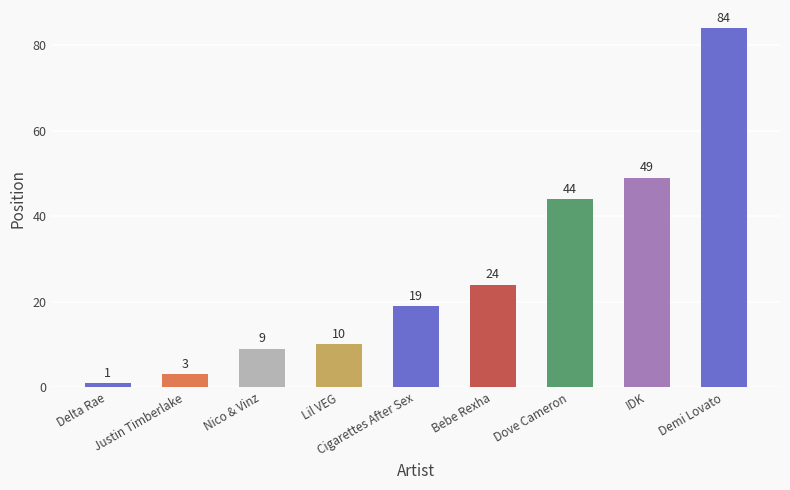

How many bars are there in total?

9